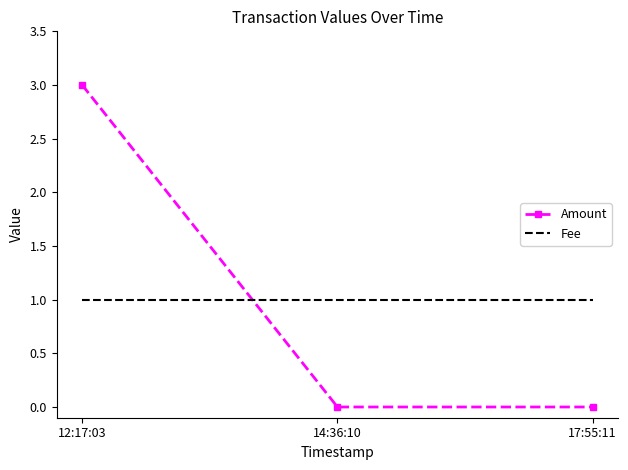

Reading right to left, extract all data points from this chart.

Amount: 17:55:11=0	14:36:10=0	12:17:03=3
Fee: 17:55:11=1	14:36:10=1	12:17:03=1